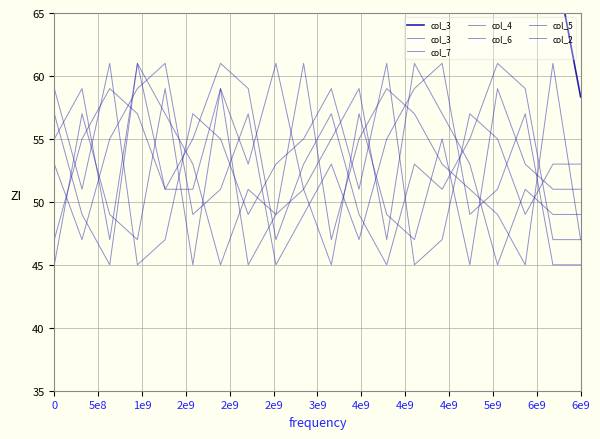

Which series ends up on top after the final intersection of col_7 and col_3?

col_7